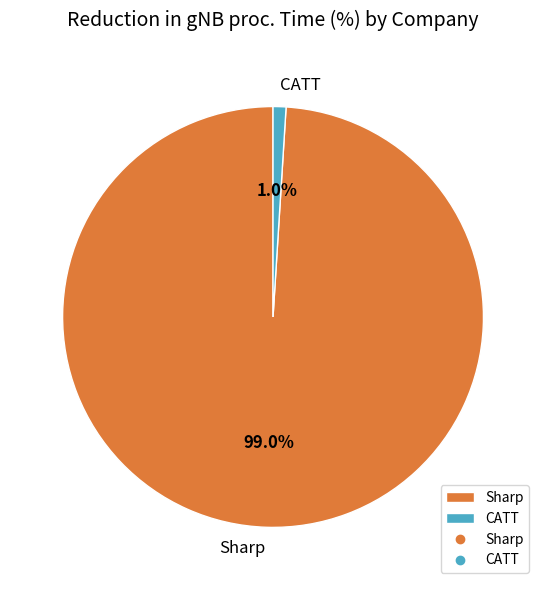

Which category has the smallest portion of the pie?

CATT